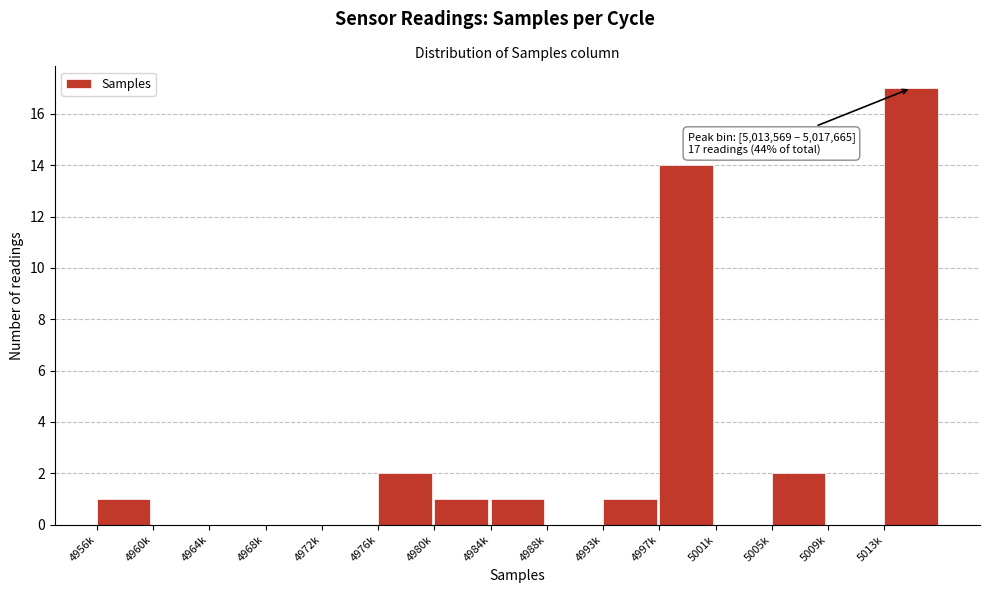

Reading left to right, what are all the values shown in this chart?

4956k=1	4960k=0	4964k=0	4968k=0	4972k=0	4976k=2	4980k=1	4984k=1	4988k=0	4993k=1	4997k=14	5001k=0	5005k=2	5009k=0	5013k=17